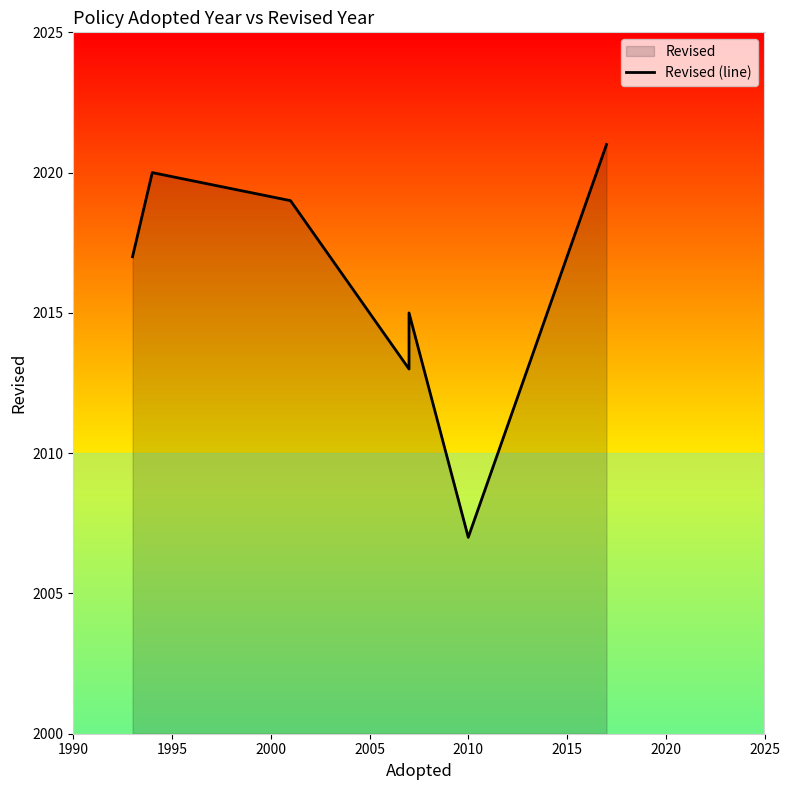

Between 2010 and 2000, which is larger?

2000